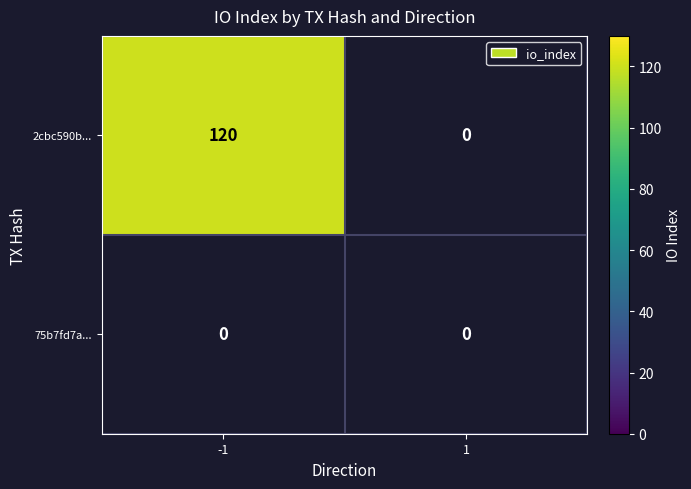

What is the average value of the 2cbc590bee64474ad83ee8581dec7db23ddb009 series?

60